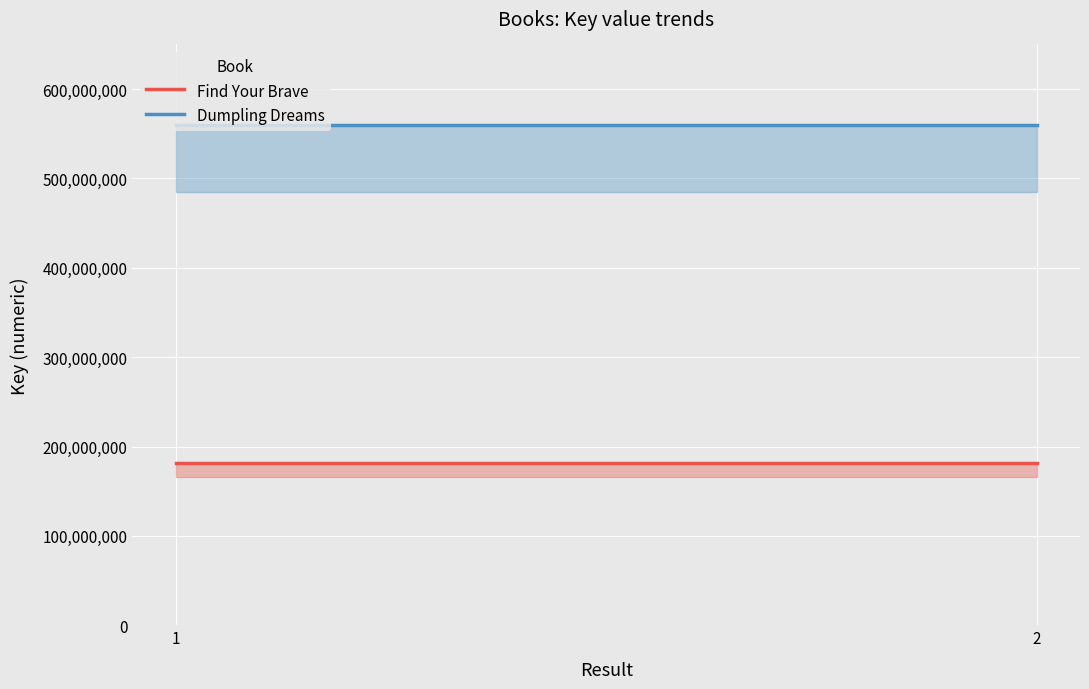

What is the maximum value shown in the chart?

560280174